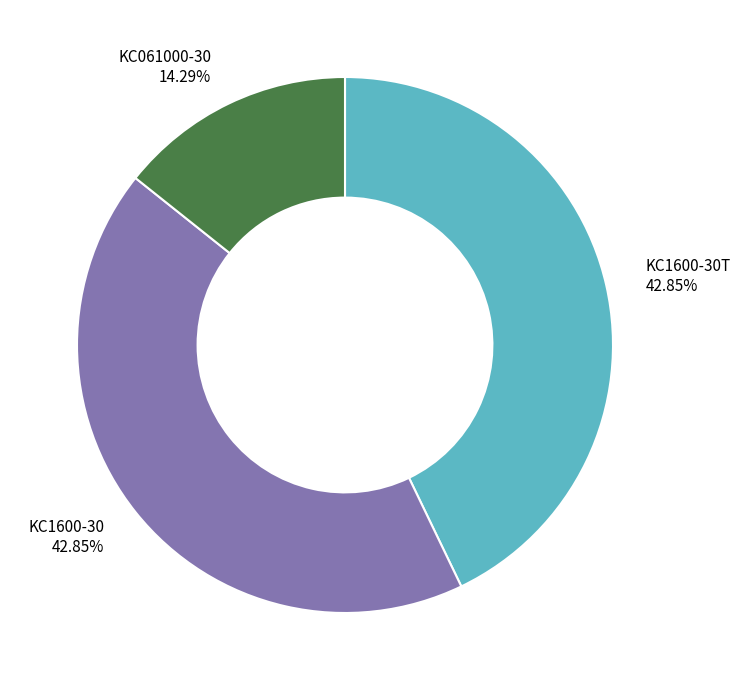

To the nearest percent, what is the combined percentage of KC061000-30 and KC1600-30T?

57%